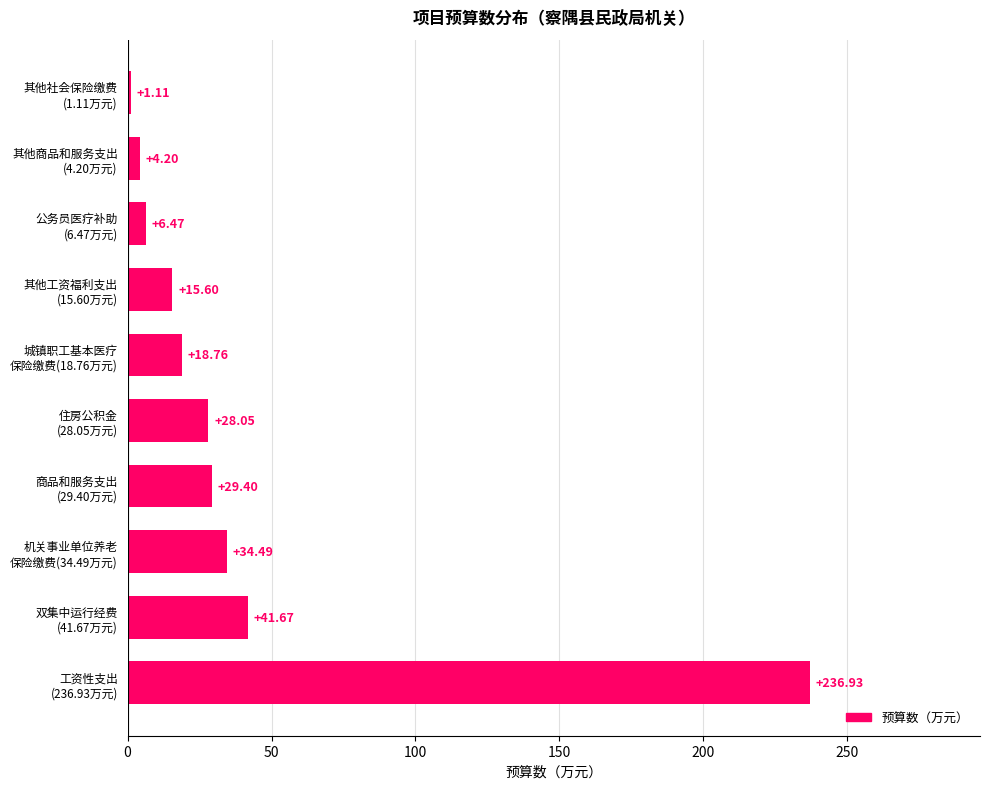

What is the difference between the second highest and minimum values?

40.6